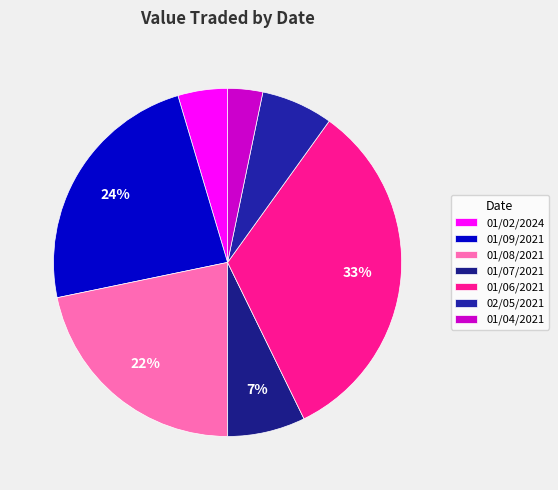

To the nearest percent, what is the difference between the largest and smallest slice percentages?

30%